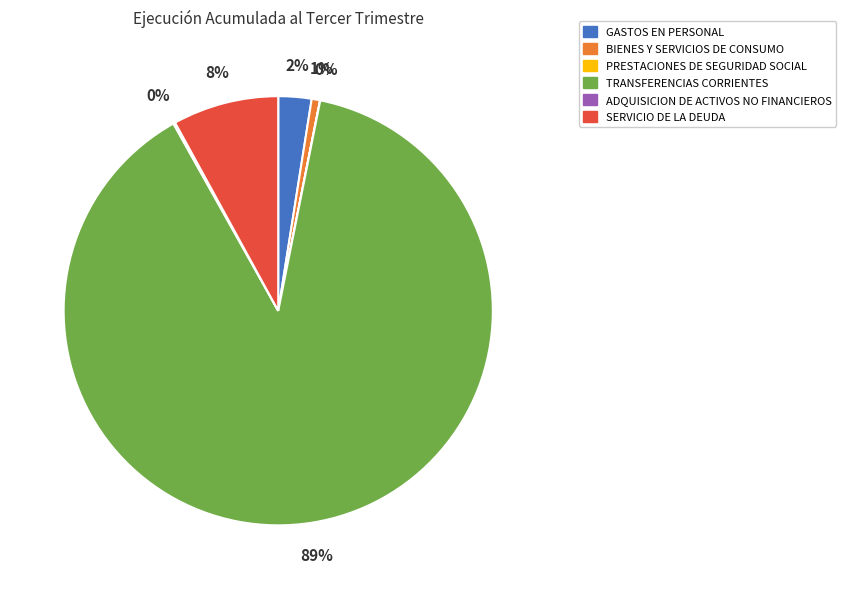

What is the largest slice in the pie chart?

TRANSFERENCIAS CORRIENTES